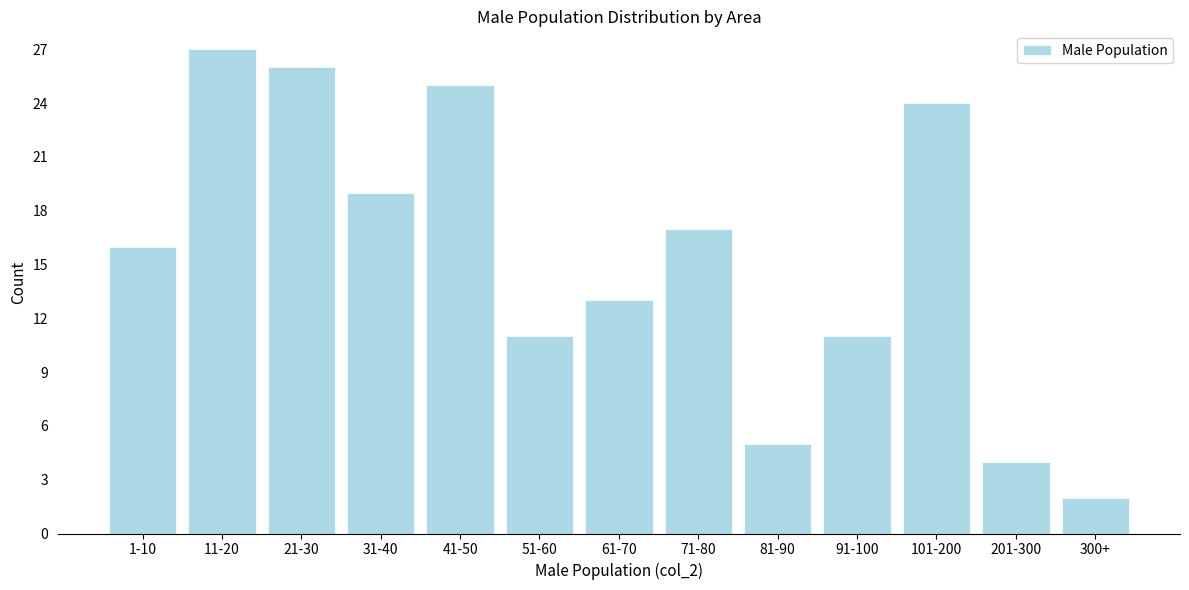

Reading left to right, list all the values displayed in this chart.

1-10=16	11-20=27	21-30=26	31-40=19	41-50=25	51-60=11	61-70=13	71-80=17	81-90=5	91-100=11	101-200=24	201-300=4	300+=2